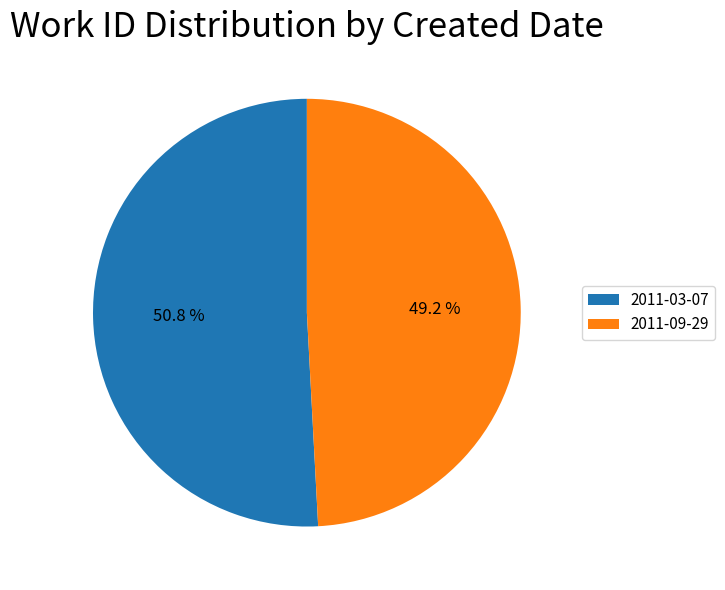

Which has a higher value, 2011-09-29 or 2011-03-07?

2011-03-07